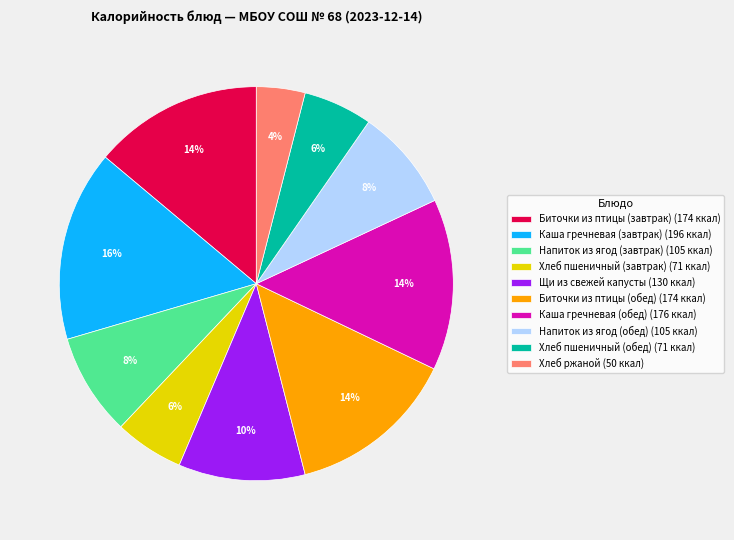

Approximately how many times larger is the value at Хлеб пшеничный (завтрак) compared to Хлеб пшеничный (обед)?

1.0